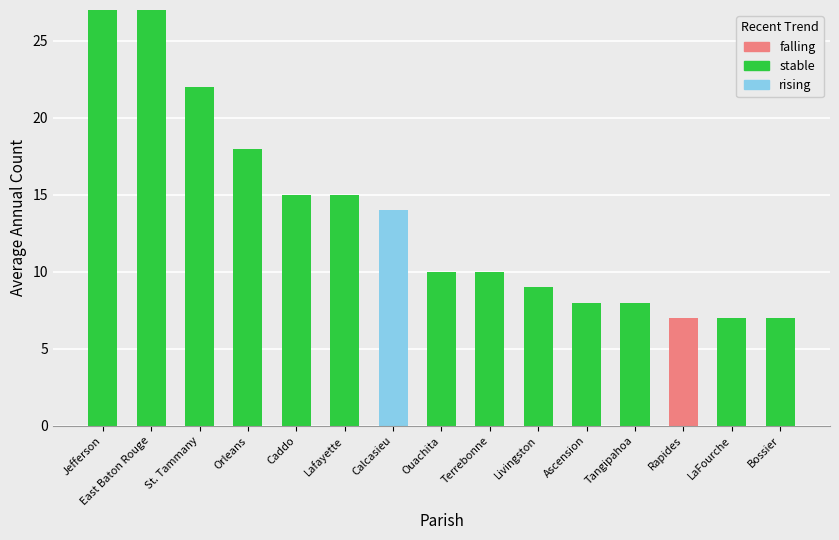

Are the bars horizontal?

No